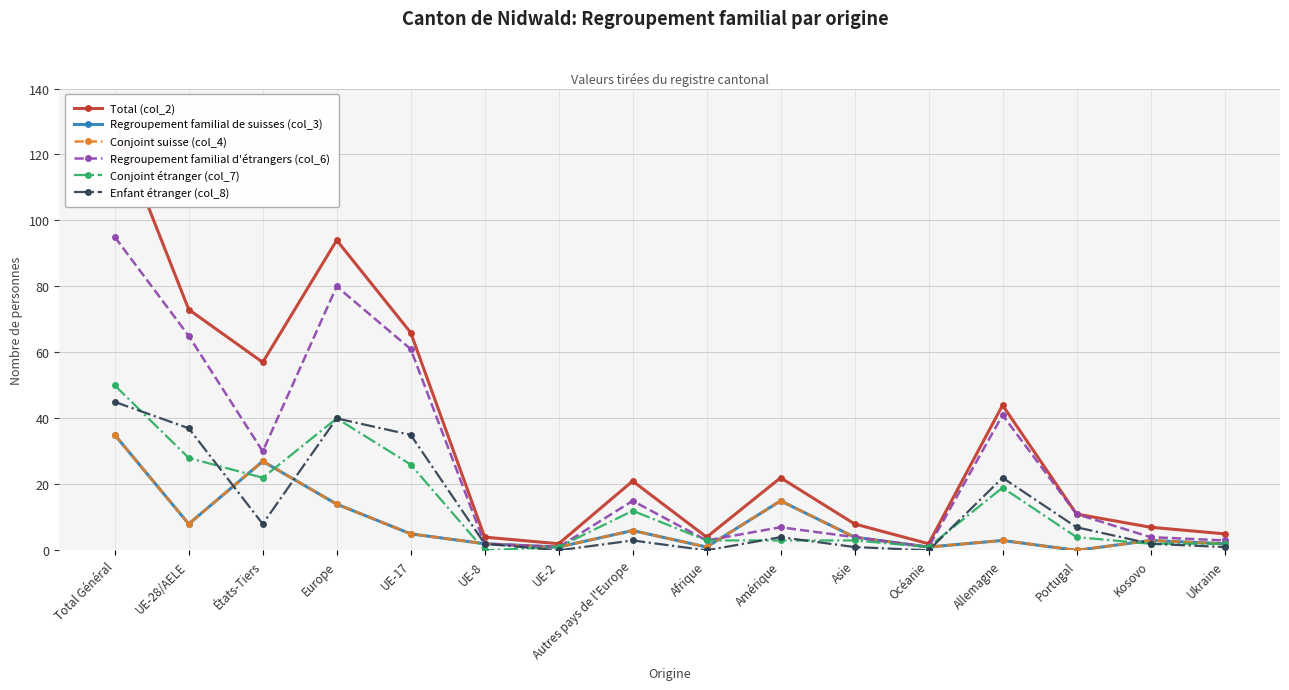

Reading right to left, transcribe all the data shown in this chart.

Total (col_2): 5	7	11	44	2	8	22	4	21	2	4	66	94	57	73	130
Regroupement familial de suisses (col_3): 2	3	0	3	1	4	15	1	6	1	2	5	14	27	8	35
Conjoint suisse (col_4): 2	3	0	3	1	4	15	1	6	1	2	5	14	27	8	35
Regroupement familial d'étrangers (col_6): 3	4	11	41	1	4	7	3	15	1	2	61	80	30	65	95
Conjoint étranger (col_7): 2	2	4	19	1	3	3	3	12	1	0	26	40	22	28	50
Enfant étranger (col_8): 1	2	7	22	0	1	4	0	3	0	2	35	40	8	37	45